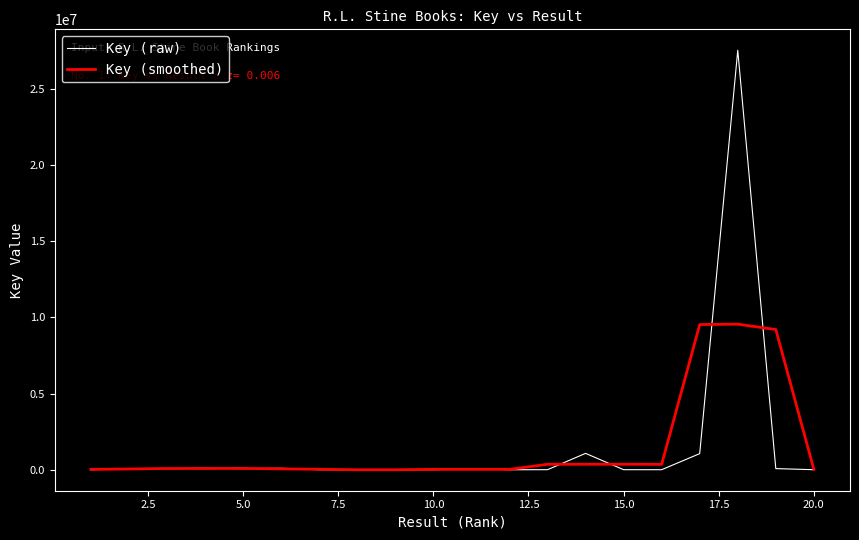

List the series in order of their peak value, highest first.

Key (raw), Key (smoothed)